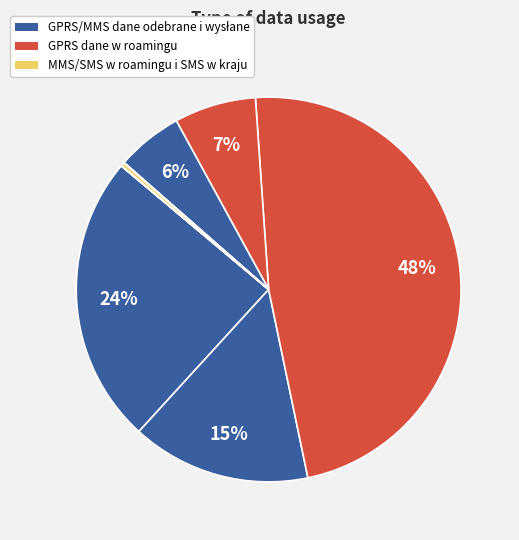

Which slice is the largest?

GRPS dane odebrane w roamingu